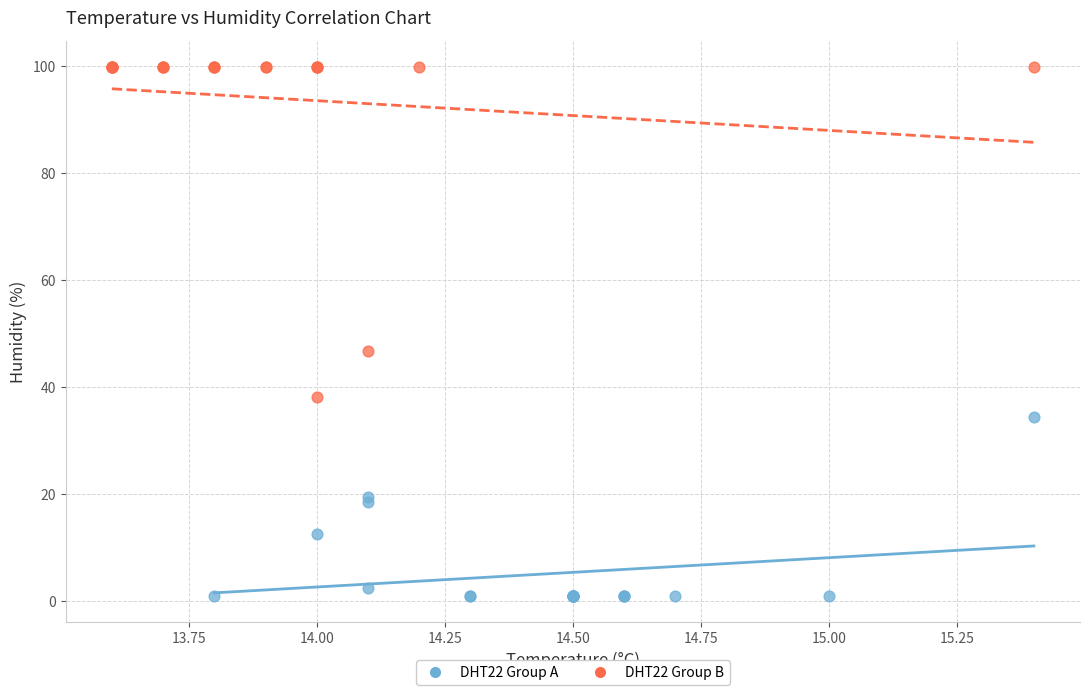

Which series reaches the maximum Y coordinate?

DHT22 Group B